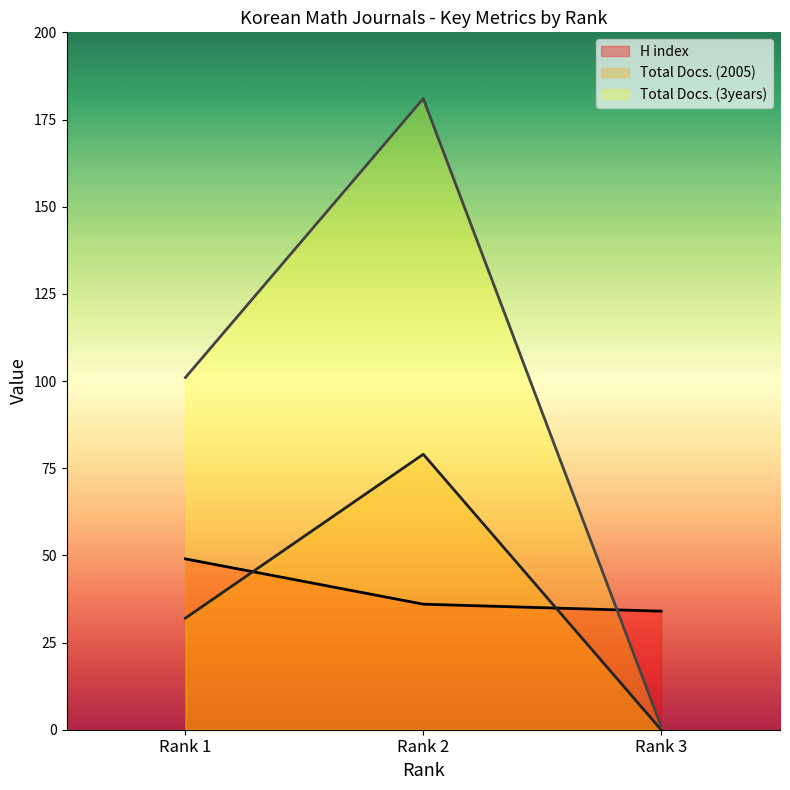

What is the lowest value of the H index series?

34